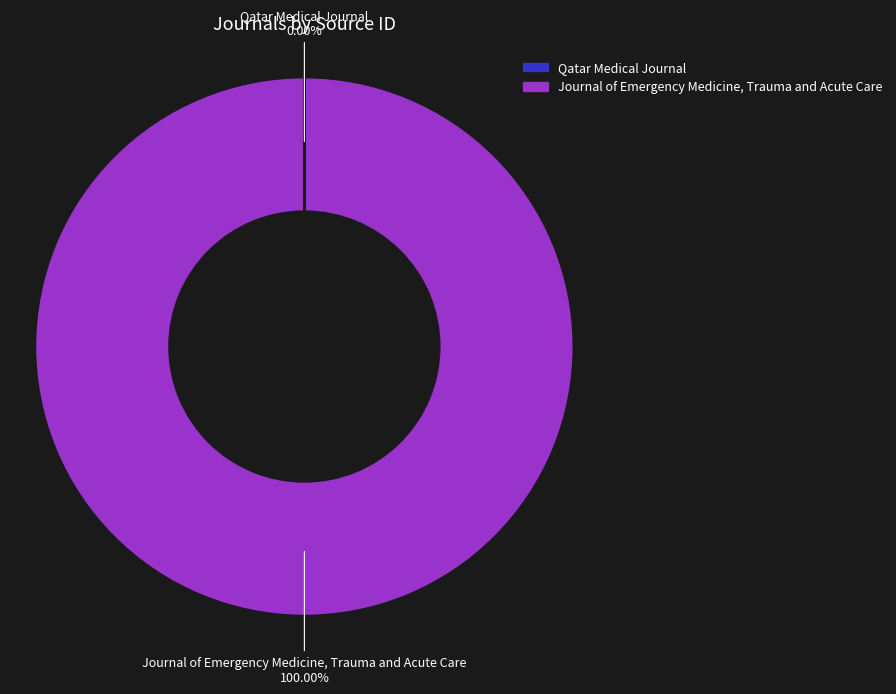

Which category has the biggest portion of the pie?

Journal of Emergency Medicine, Trauma and Acute Care